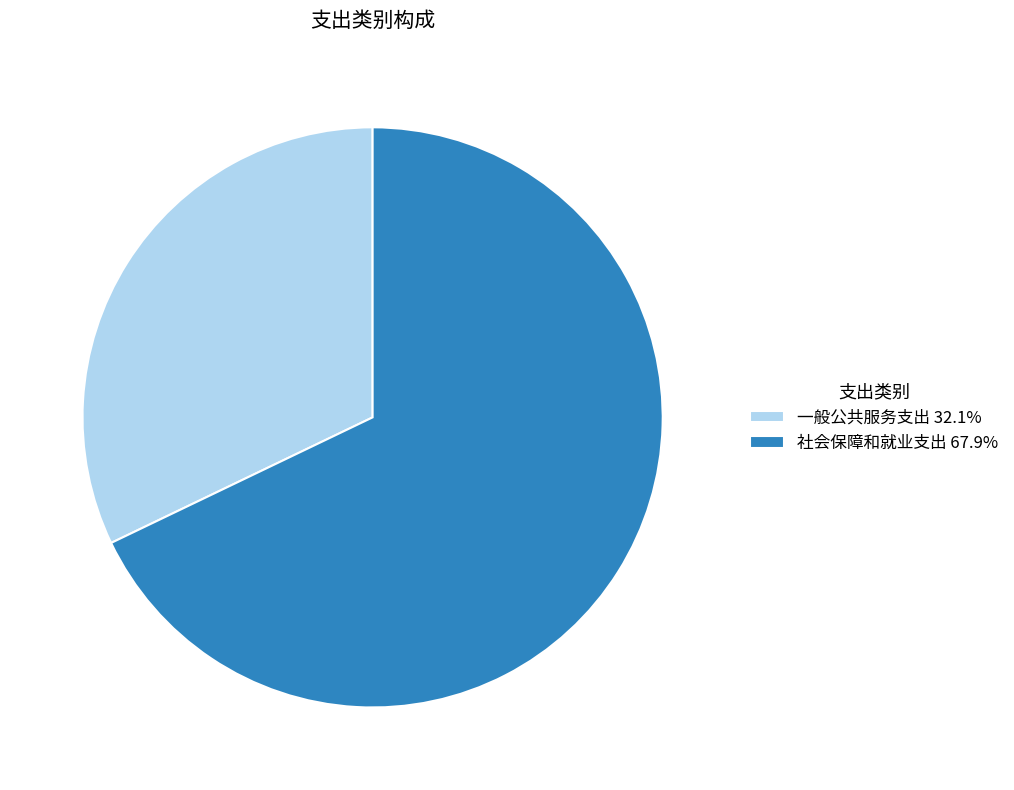

Approximately how many times larger is the value at 一般公共服务支出 32.1% compared to 社会保障和就业支出 67.9%?

0.5